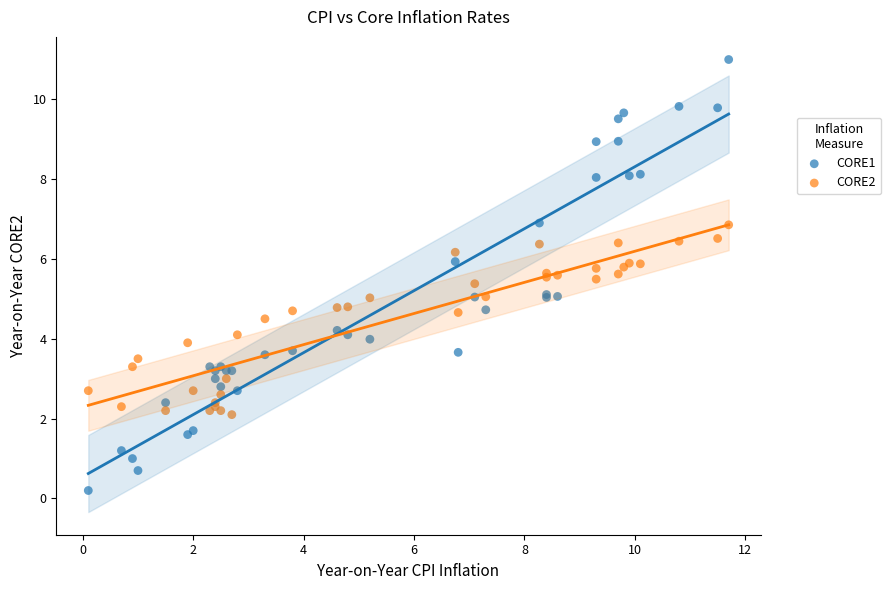

Which series contains the highest Y value?

CORE1